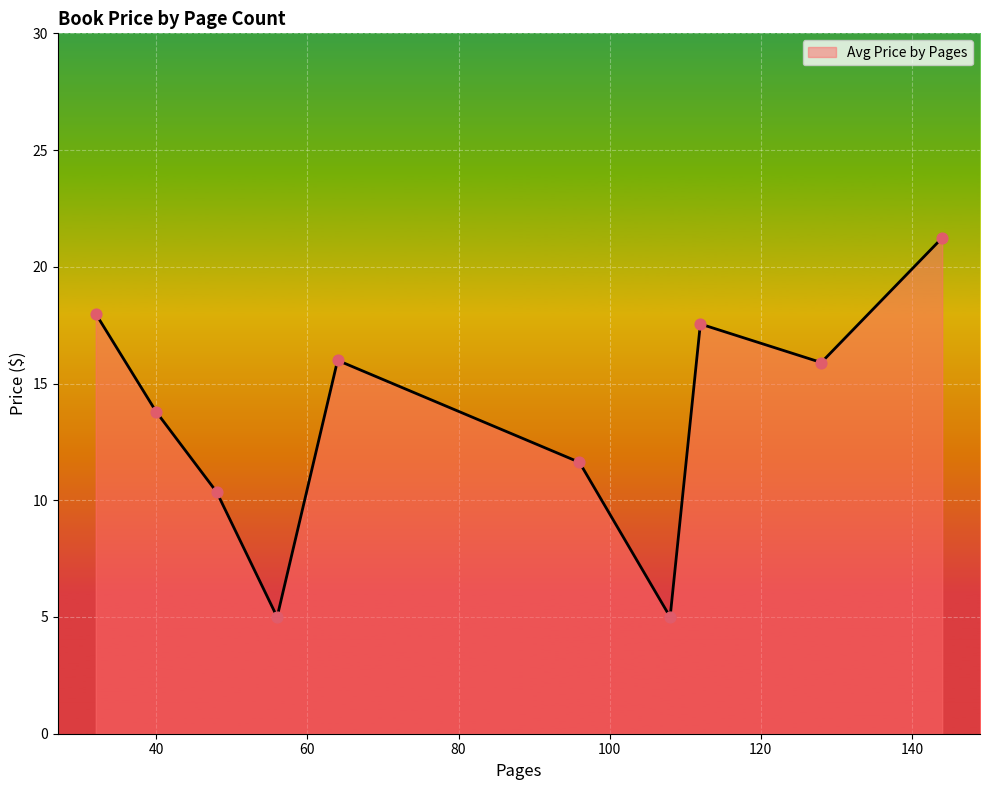

What is the difference between the maximum and minimum values?

16.2